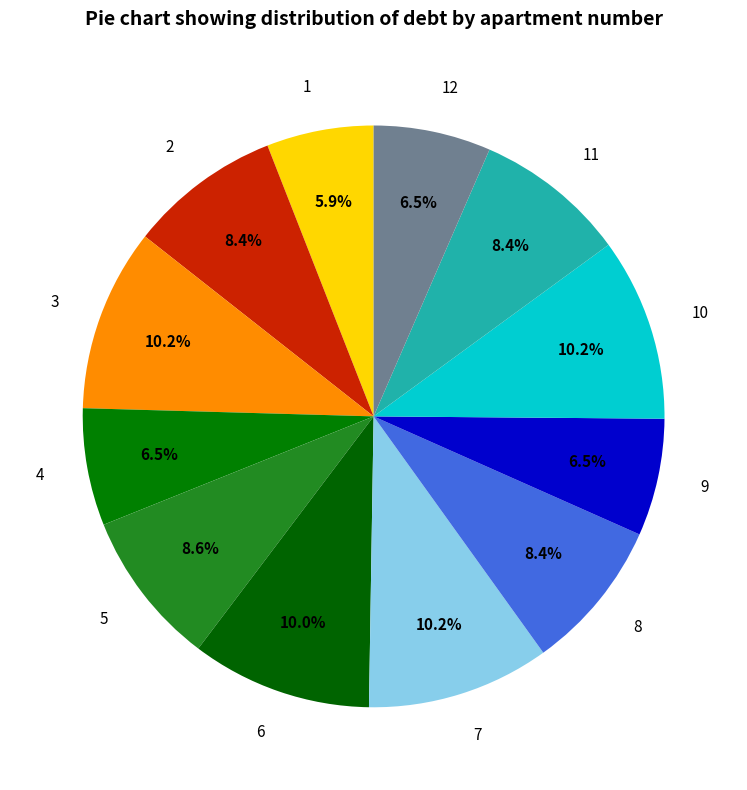

Combined, do 6 and 9 account for over 50%?

No